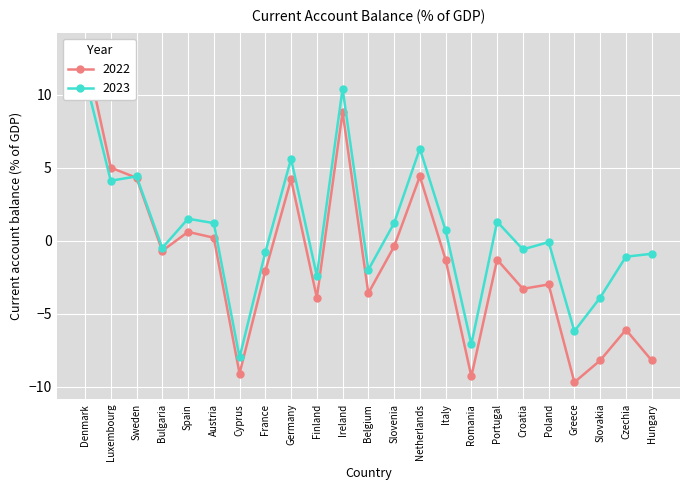

What are all the series names shown in the legend?

2022, 2023